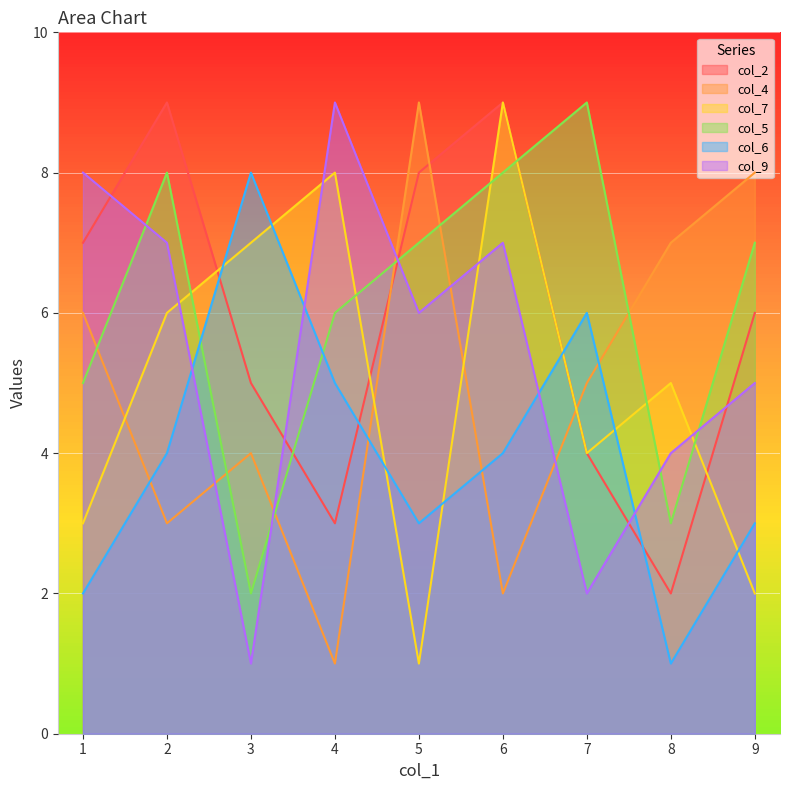

List the labels in order of col_4 value, largest first.

5, 9, 8, 1, 7, 3, 2, 6, 4